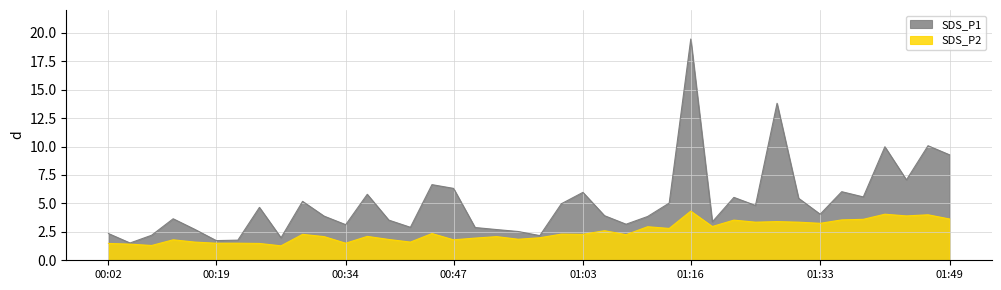

Rank the series at 00:27 from lowest to highest value.

SDS_P2, SDS_P1